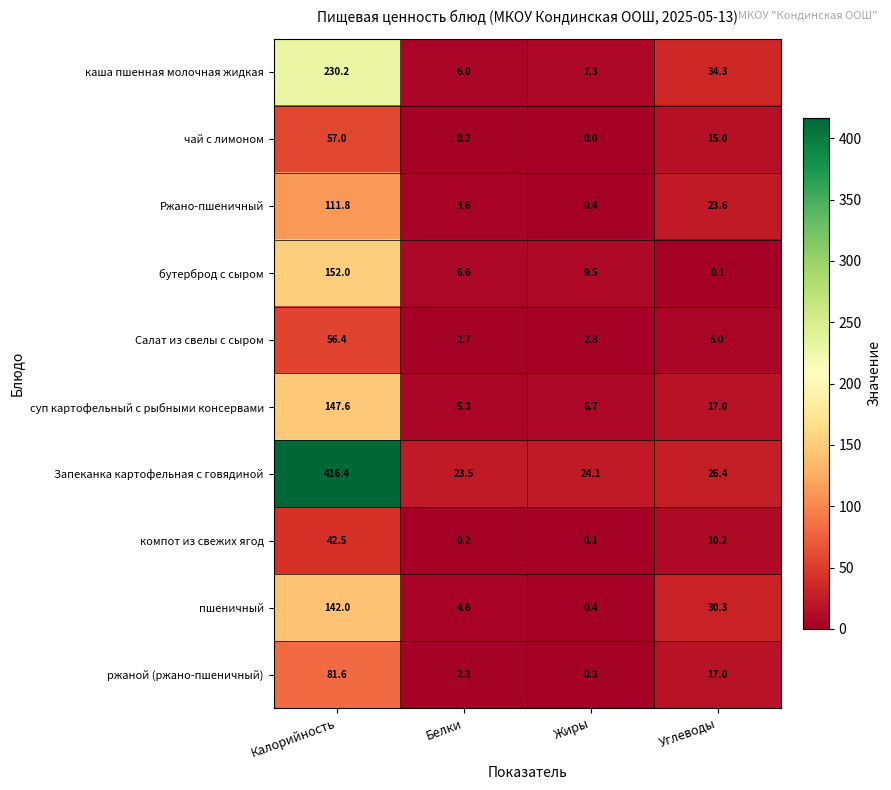

Which category has the lowest value across all series?

Жиры